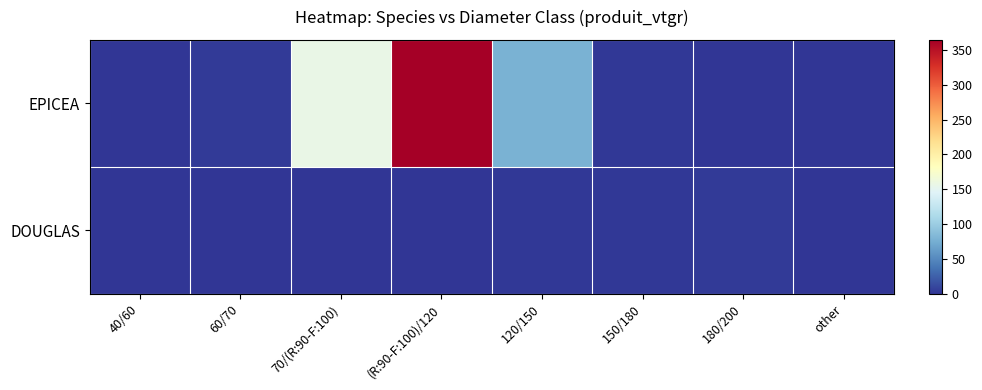

Reading left to right, list all the values displayed in this chart.

EPICEA: 40/60=0.2	60/70=4.3	70/(R:90-F:100)=157.9	(R:90-F:100)/120=364.4	120/150=77.3	150/180=2.4	180/200=0.0	other=0.0
DOUGLAS: 40/60=0.0	60/70=0.0	70/(R:90-F:100)=0.0	(R:90-F:100)/120=0.0	120/150=1.5	150/180=2.2	180/200=3.4	other=0.0